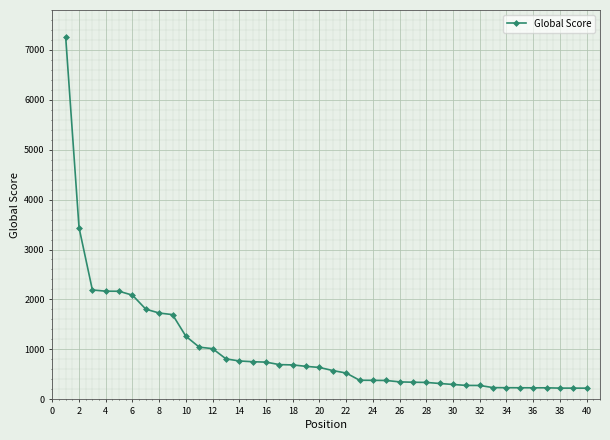

What is the sum of all values?

39818